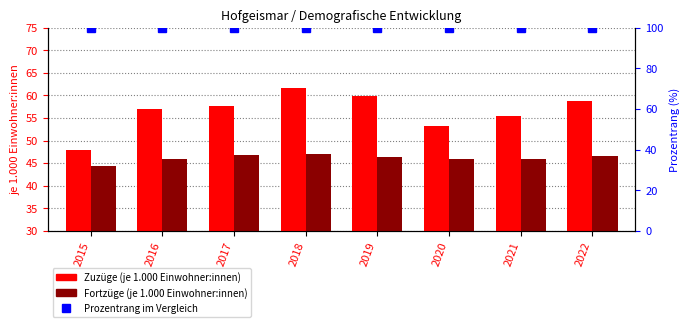

What is the sum of the Prozentrang im Vergleich values at 2019 and 2016?

200.0